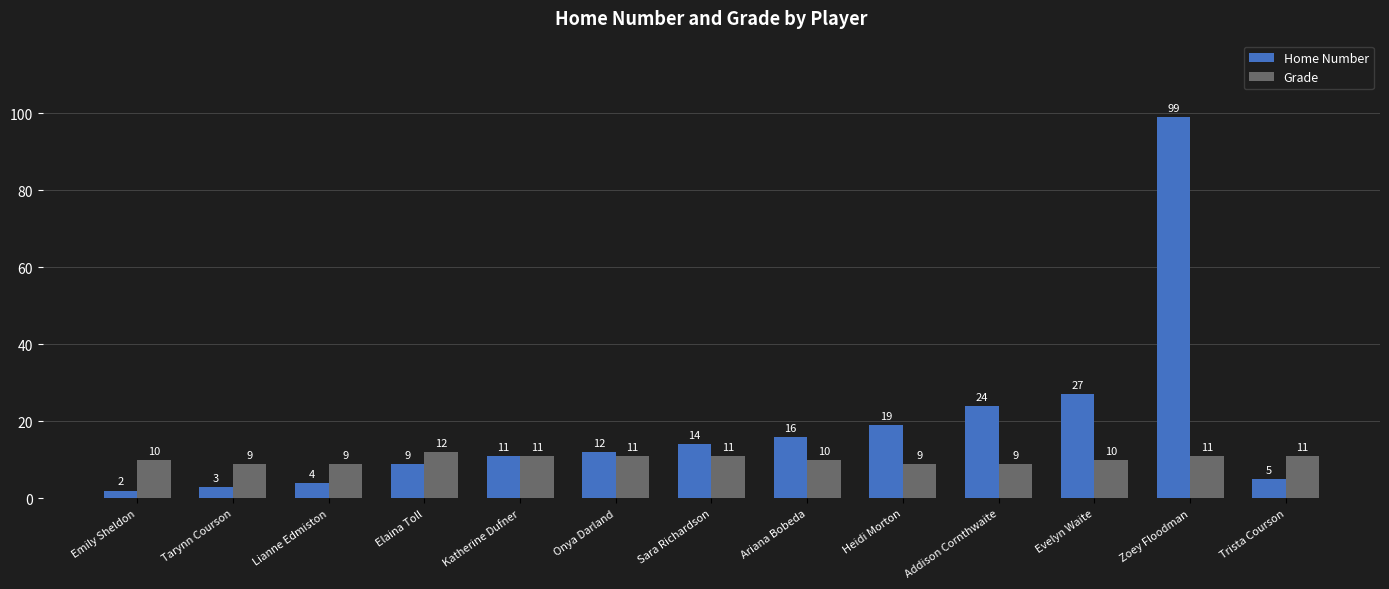

Reading right to left, what are all the values shown in this chart?

Home Number: Trista Courson=5	Zoey Floodman=99	Evelyn Waite=27	Addison Cornthwaite=24	Heidi Morton=19	Ariana Bobeda=16	Sara Richardson=14	Onya Darland=12	Katherine Dufner=11	Elaina Toll=9	Lianne Edmiston=4	Tarynn Courson=3	Emily Sheldon=2
Grade: Trista Courson=11	Zoey Floodman=11	Evelyn Waite=10	Addison Cornthwaite=9	Heidi Morton=9	Ariana Bobeda=10	Sara Richardson=11	Onya Darland=11	Katherine Dufner=11	Elaina Toll=12	Lianne Edmiston=9	Tarynn Courson=9	Emily Sheldon=10